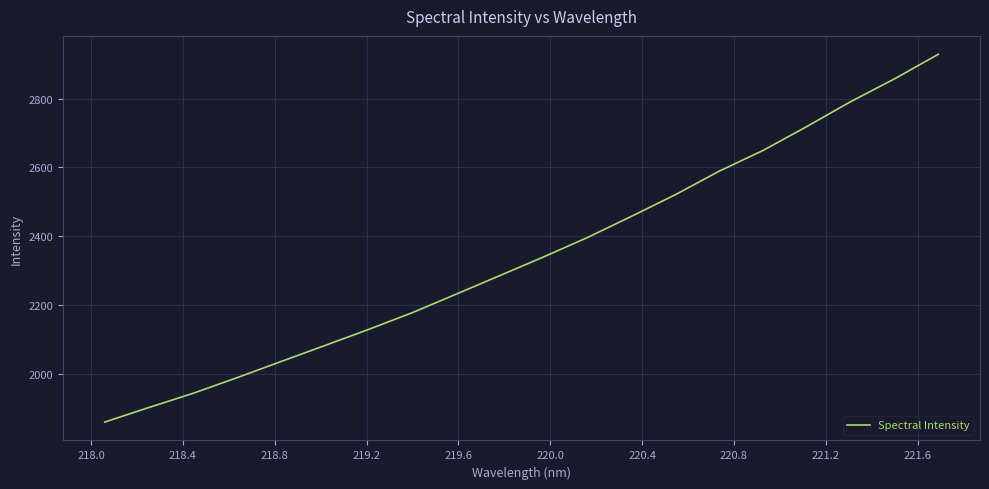

Reading left to right, what are all the values shown in this chart?

1859.2	1901.3	1942.3	1987.7	2034.6	2081.2	2128.2	2177.1	2231.0	2285.3	2339.7	2396.2	2457.7	2520.6	2589.1	2649.4	2719.0	2791.5	2857.8	2929.4